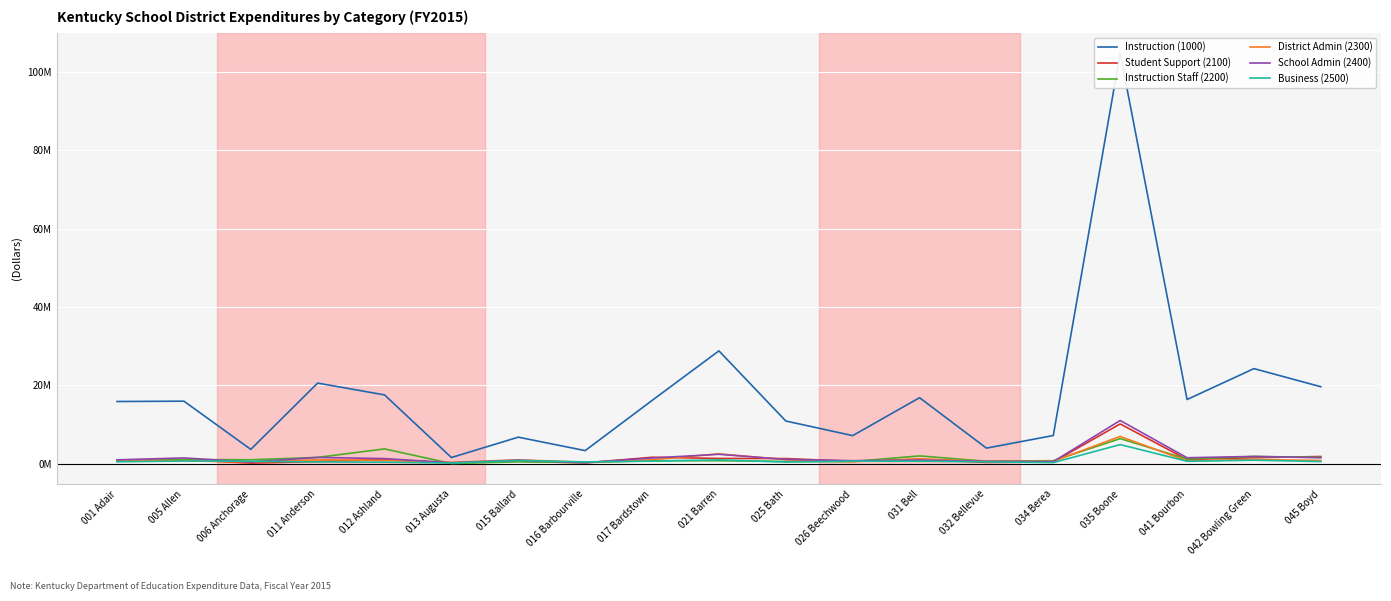

What is the difference between the highest and lowest values at 026 Beechwood?

6652358